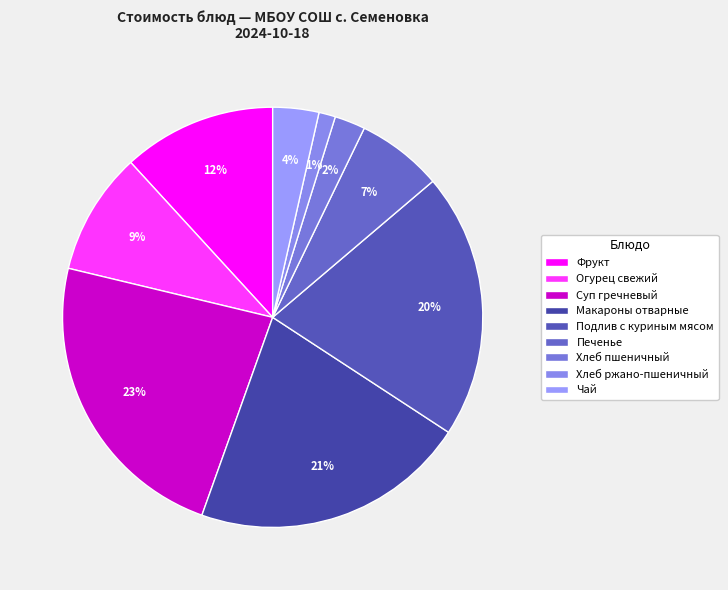

Is it true that Огурец свежий is 9% of the pie?

True